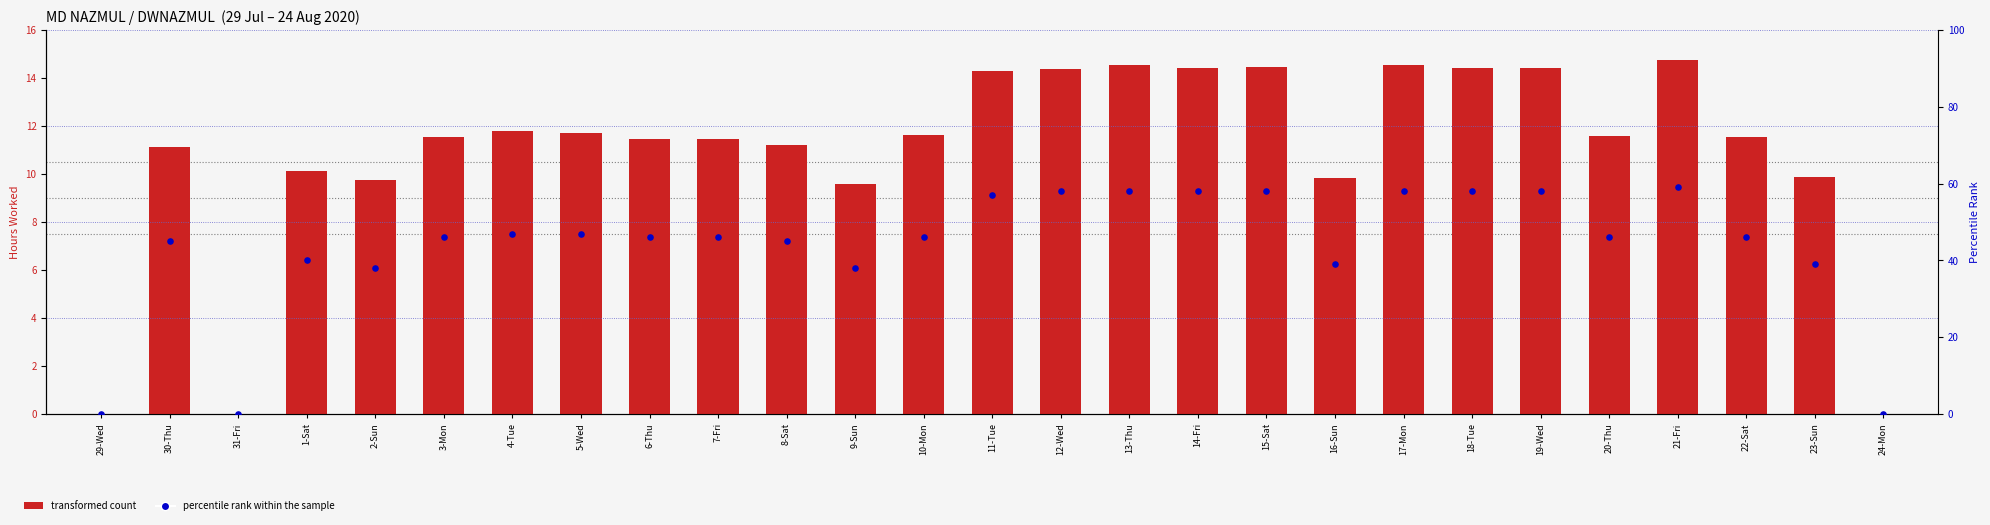

At which category is the sum across all series the highest?

21-Fri